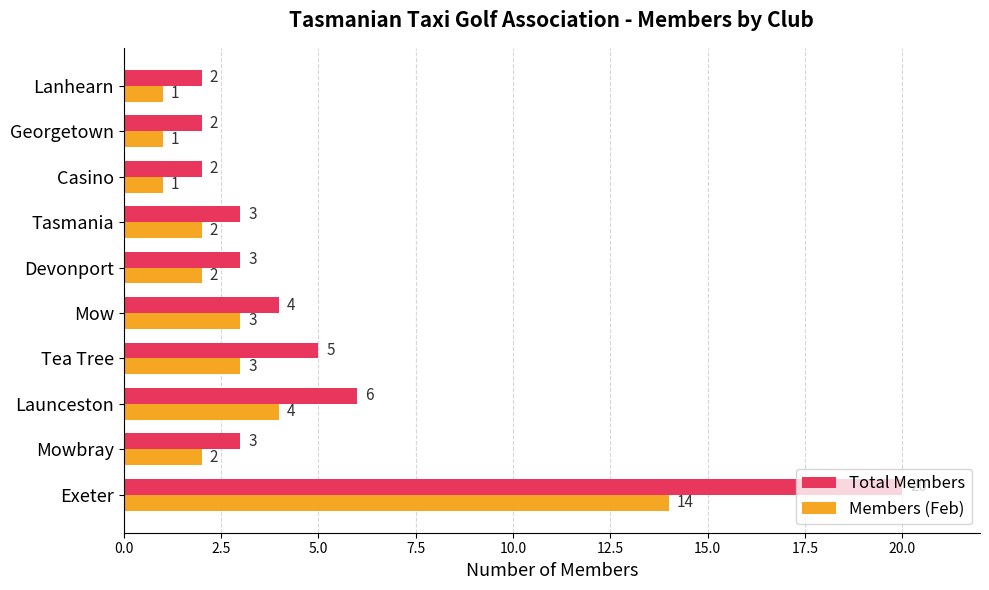

Between Launceston and Tasmania, which series saw the biggest shift?

Total Members